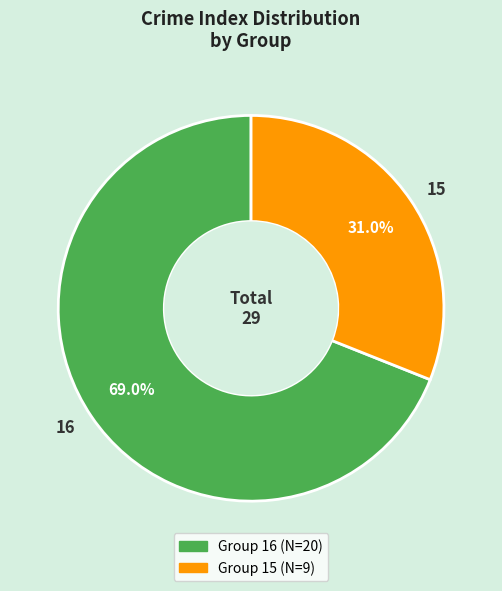

Which has a higher value, 15 or 16?

16